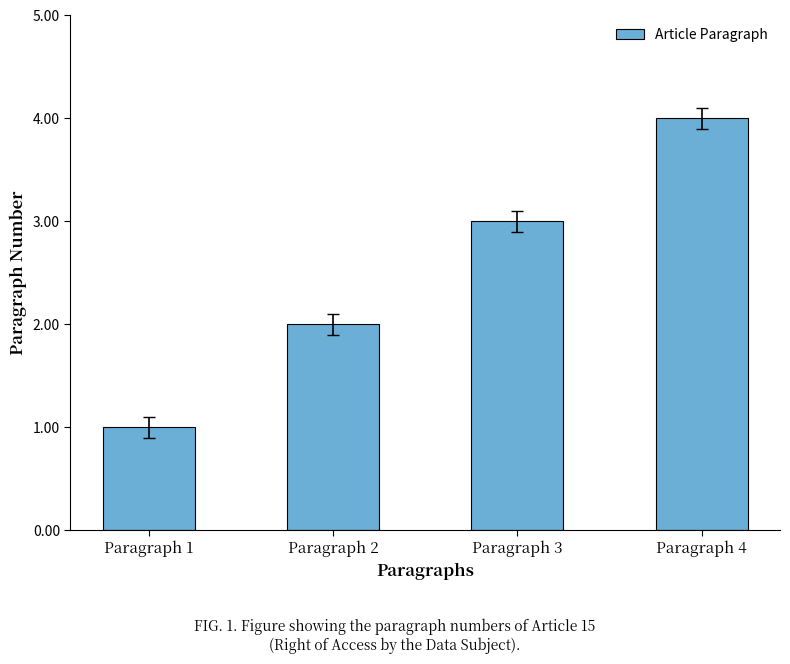

Rank the categories by value from lowest to highest.

Paragraph 1, Paragraph 2, Paragraph 3, Paragraph 4